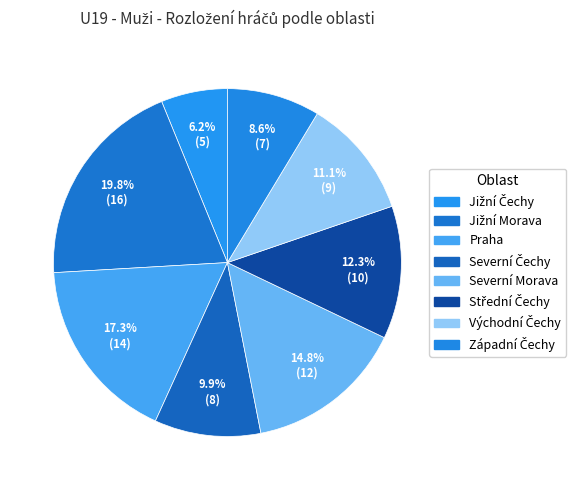

What is the largest slice in the pie chart?

Jižní Morava